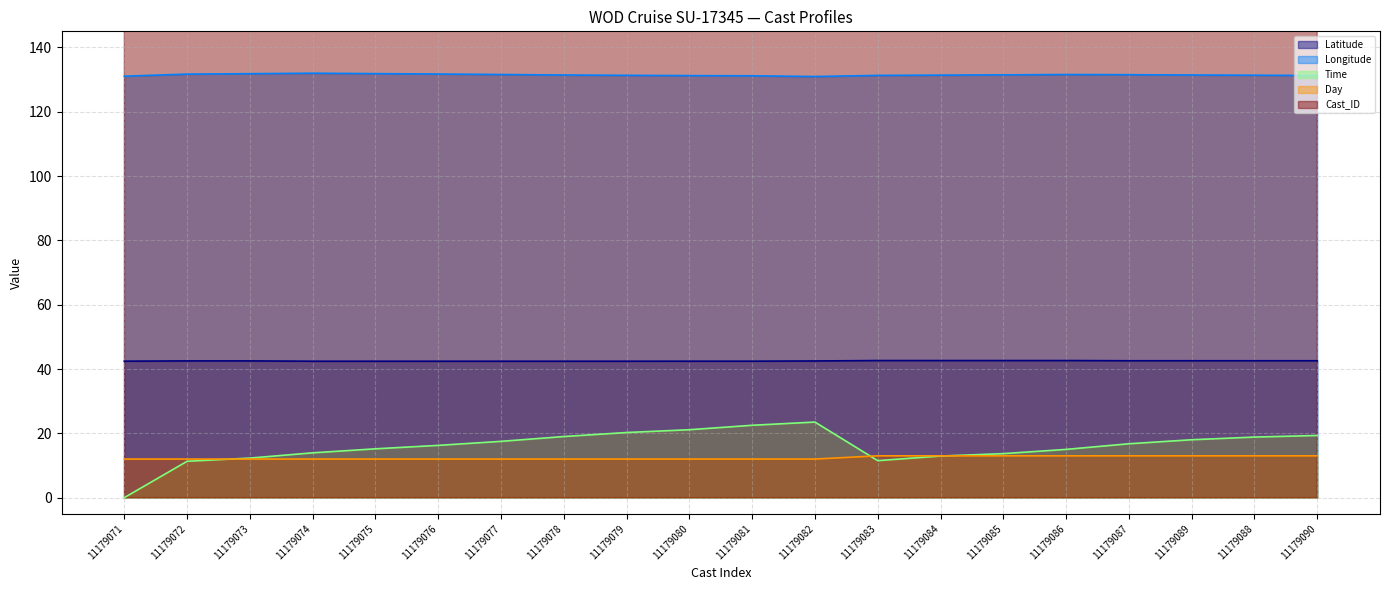

What is the sum of all Cast_ID values?

223581610.0